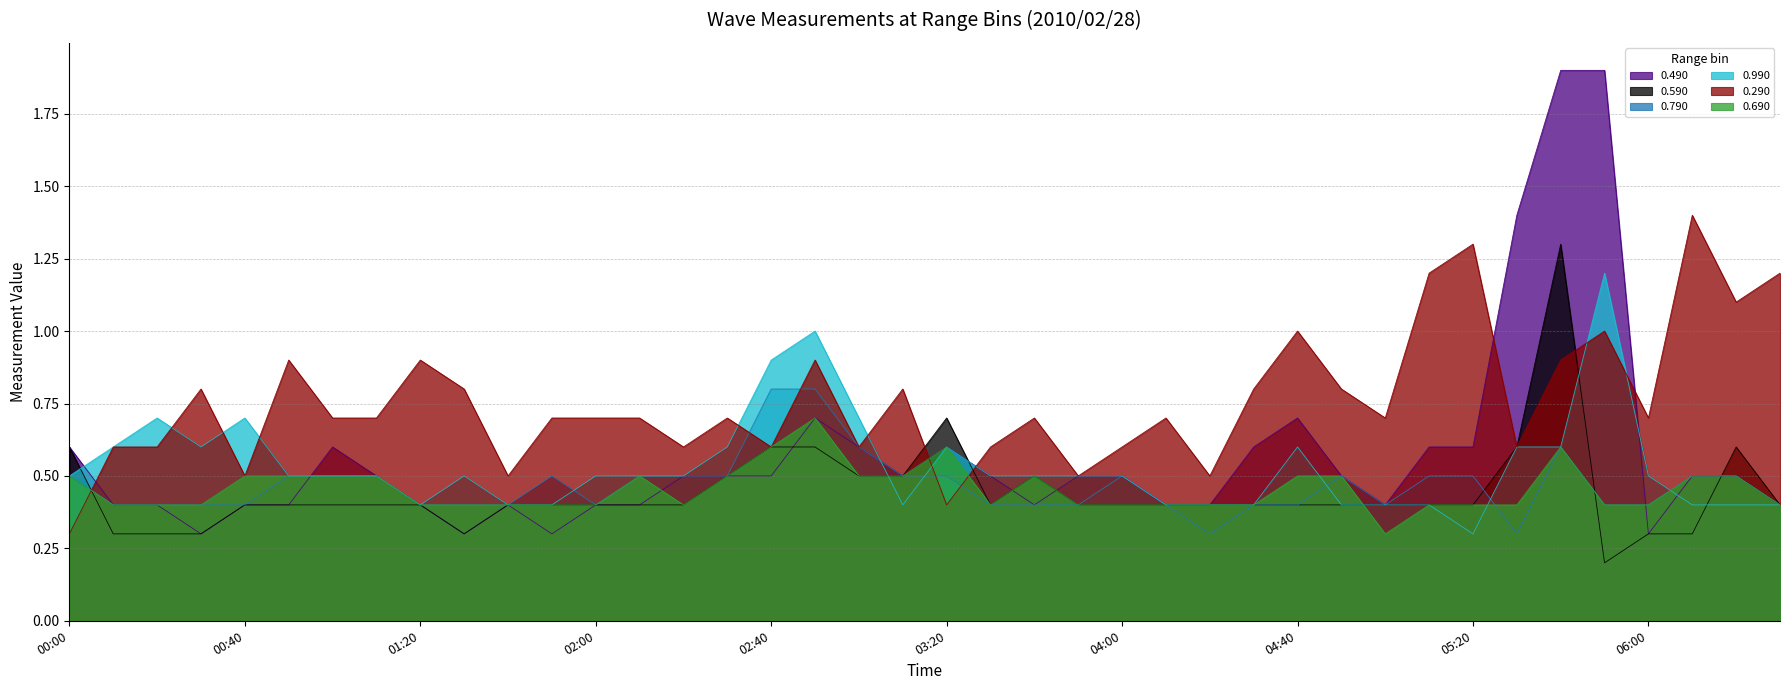

What position from the left is 2010/02/28 04:50?

30